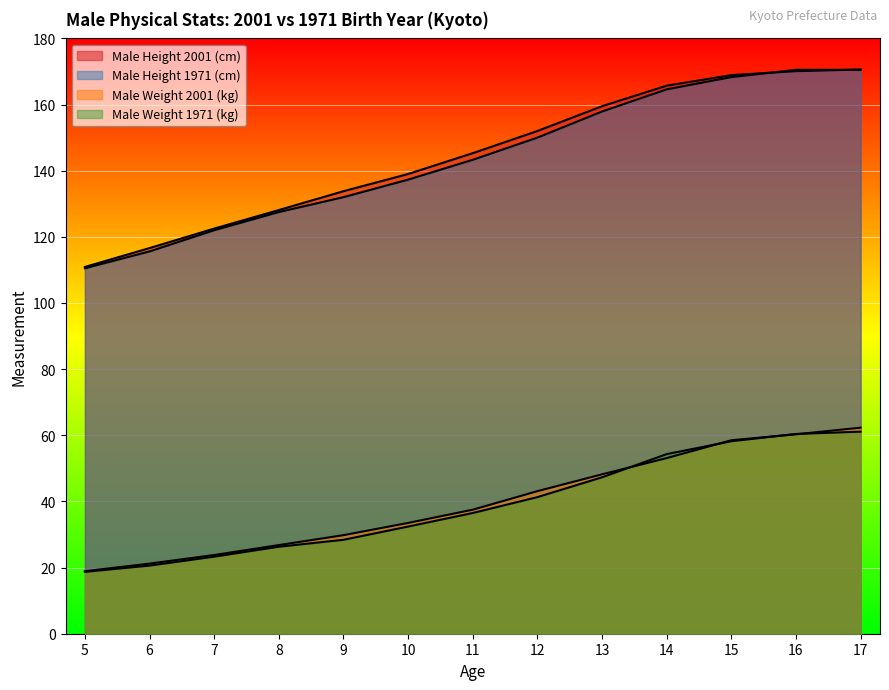

Which series has the largest total across all categories?

Male Height 2001 (cm)